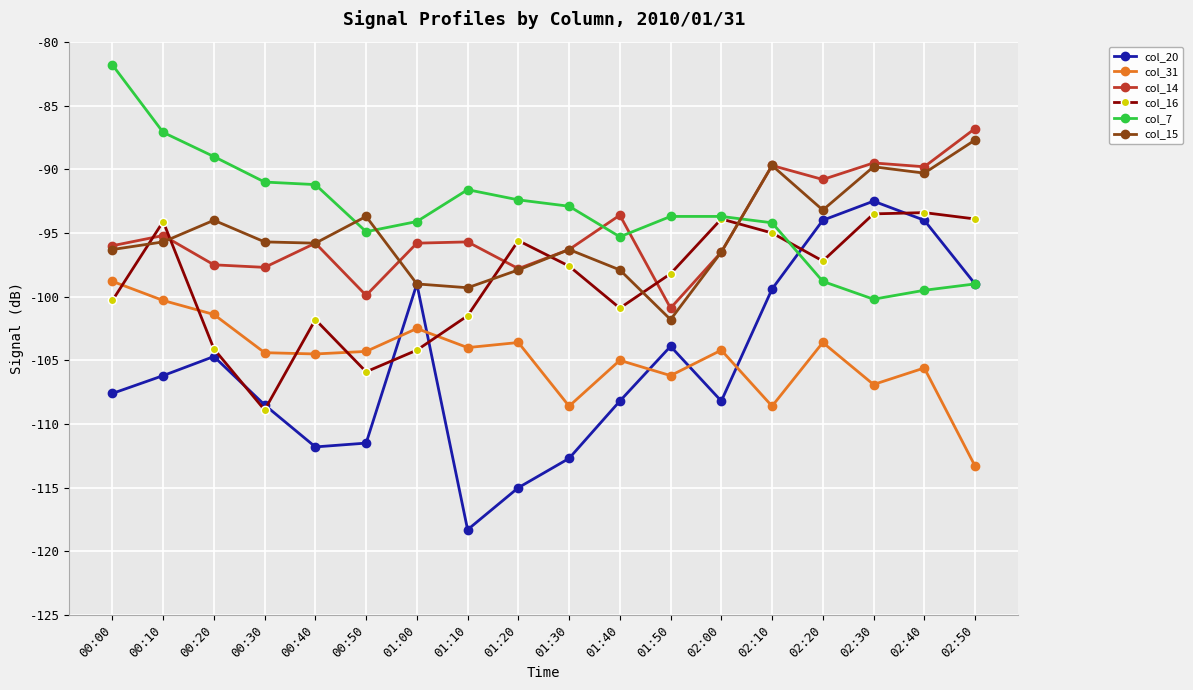

What is the highest value of the col_20 series?

-92.5